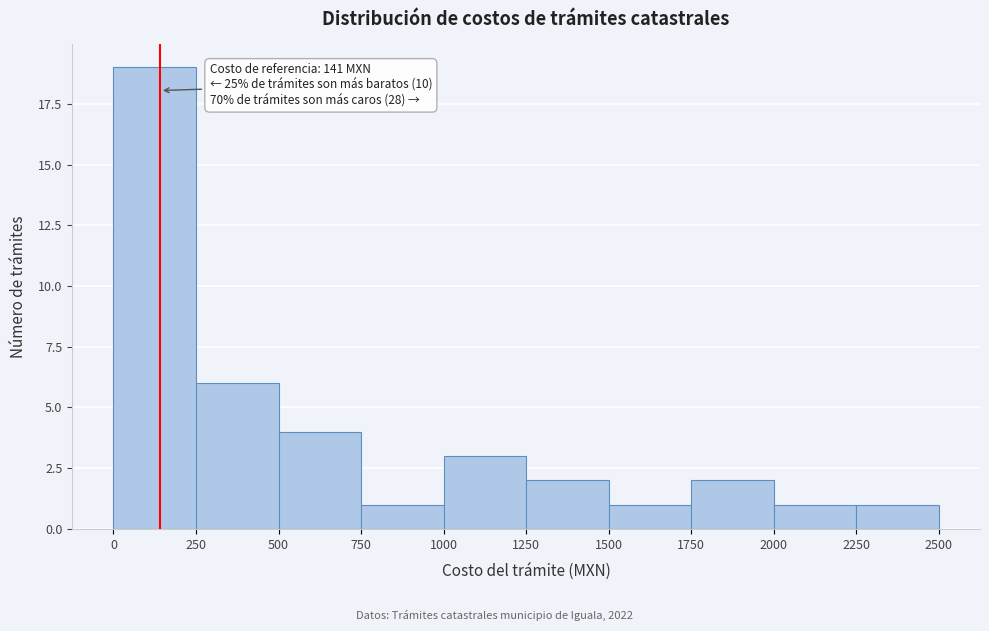

Over which range of the x-axis is the bar tallest?

0 to 250